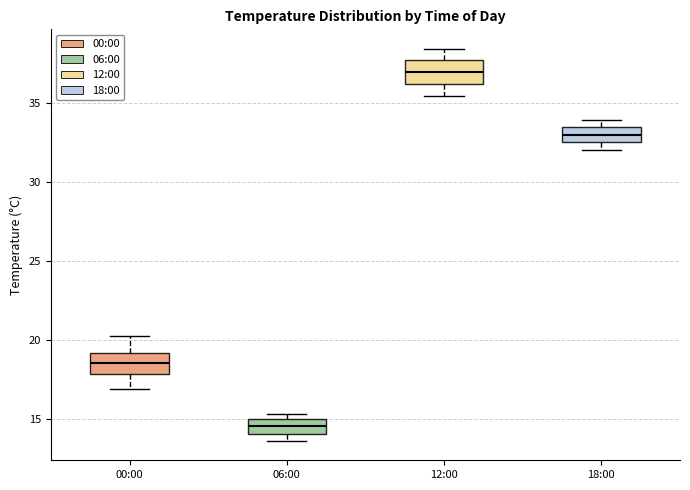

Where is the upper edge of the box for 06:00 on the y-axis? The values are not printed on the chart, so give them approximately, as read against the axis.

15.0